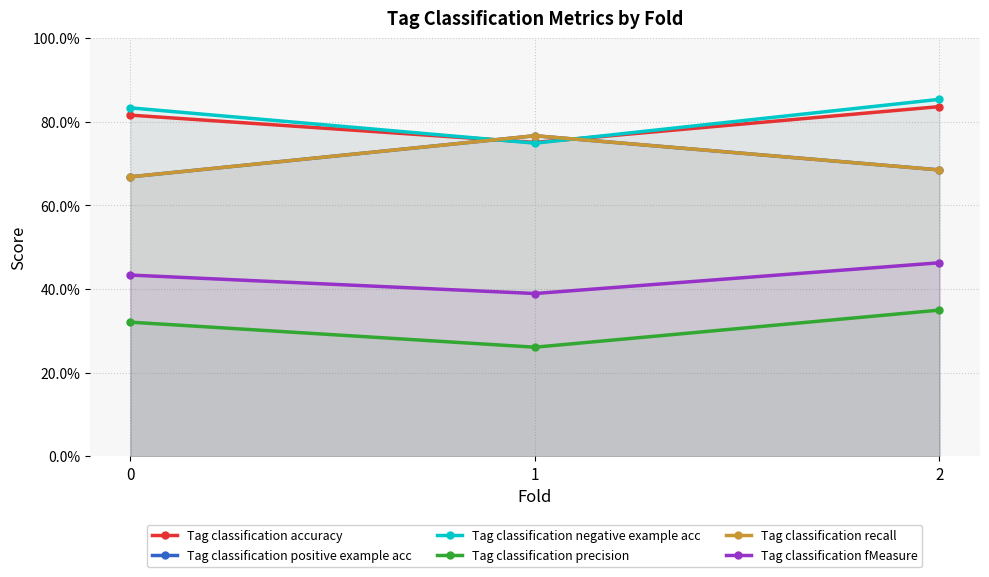

Read the Tag classification fMeasure value at 2.

0.5